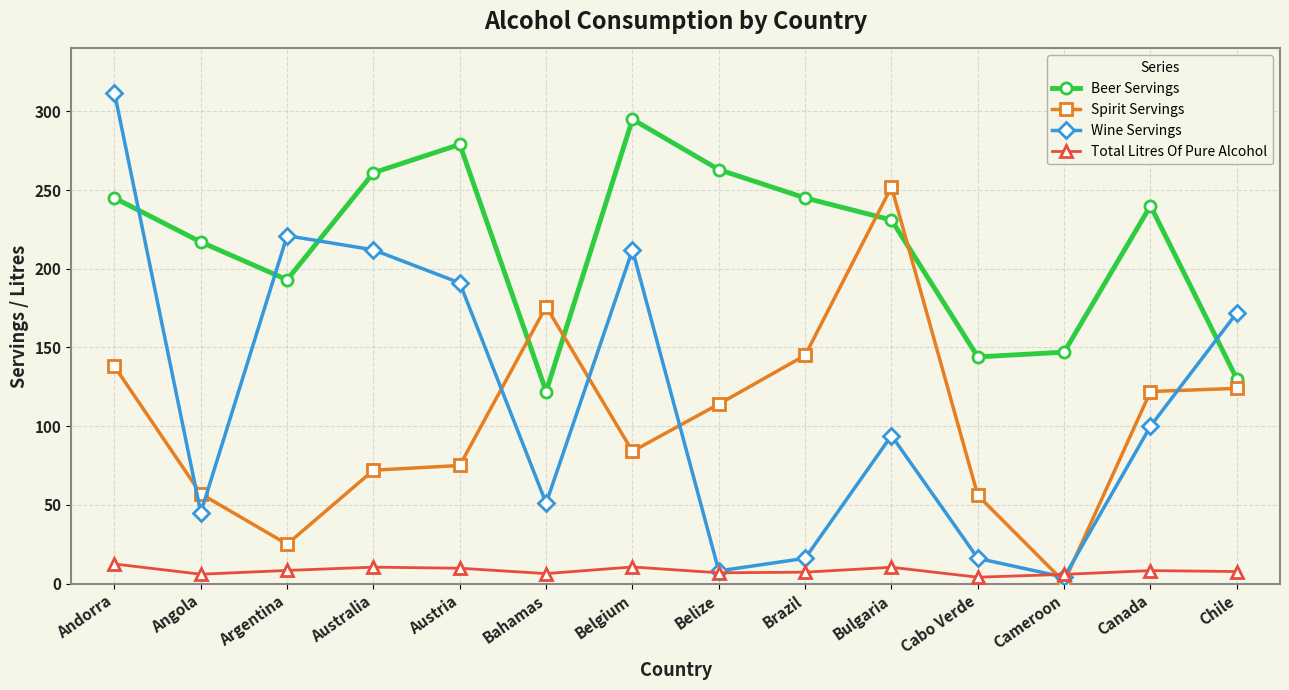

Where is the first local minimum for Beer Servings?

Argentina